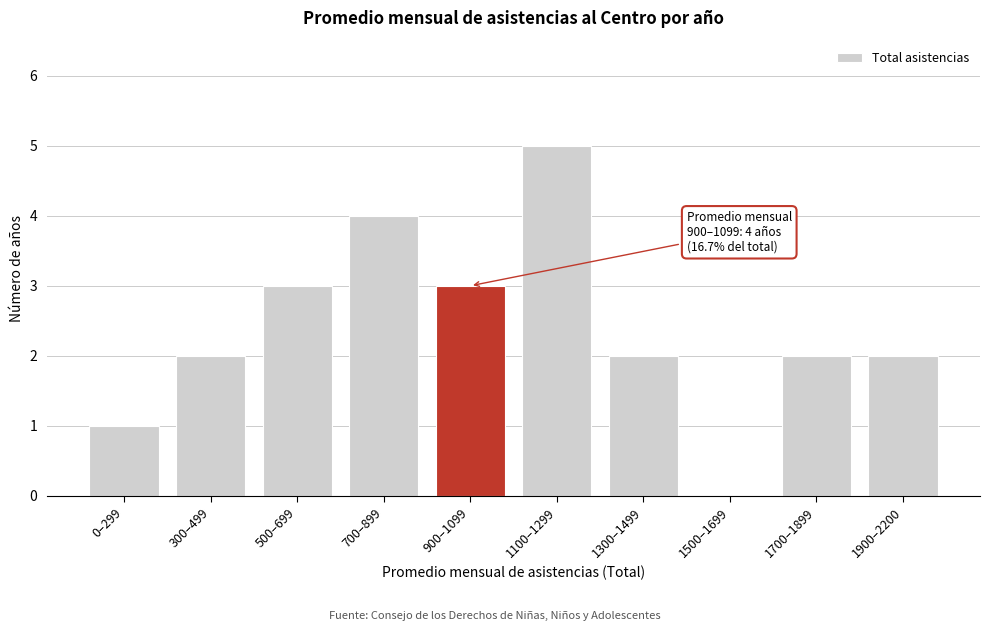

Reading left to right, list all the values displayed in this chart.

0–299=1	300–499=2	500–699=3	700–899=4	900–1099=3	1100–1299=5	1300–1499=2	1500–1699=0	1700–1899=2	1900–2200=2